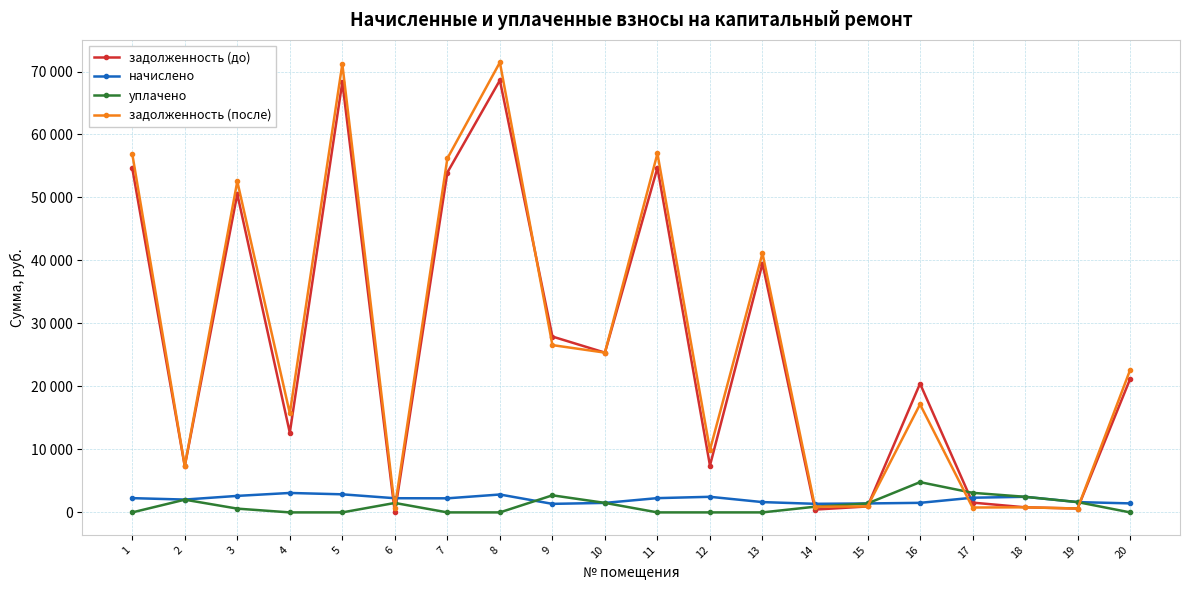

At how many categories does at least one series exceed 58558?

2